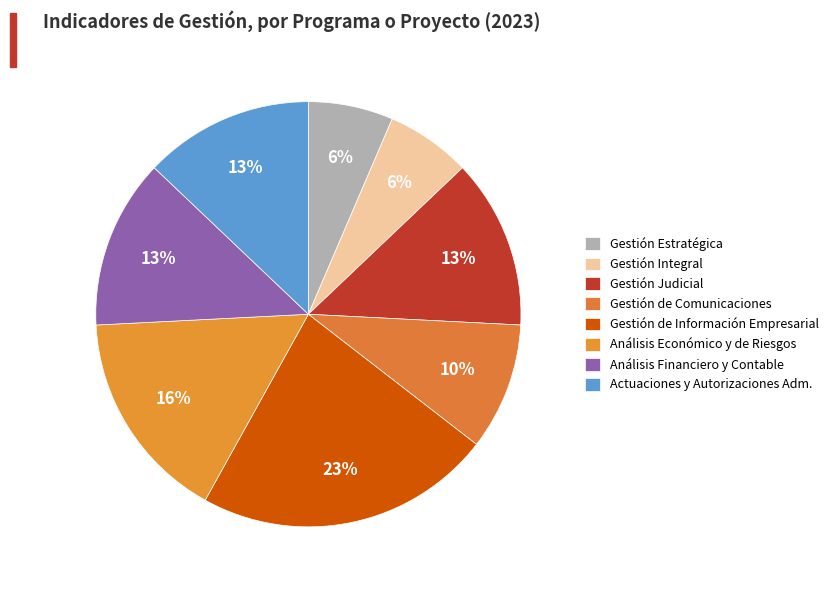

Does Gestión de Información Empresarial account for over 50% of the chart?

No